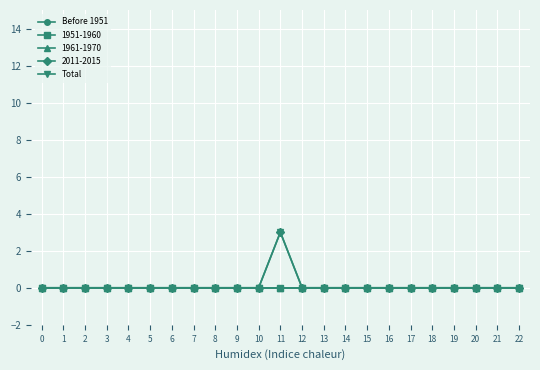

Rank the categories by Total value from lowest to highest.

0, 1, 2, 3, 4, 5, 6, 7, 8, 9, 10, 12, 13, 14, 15, 16, 17, 18, 19, 20, 21, 22, 11